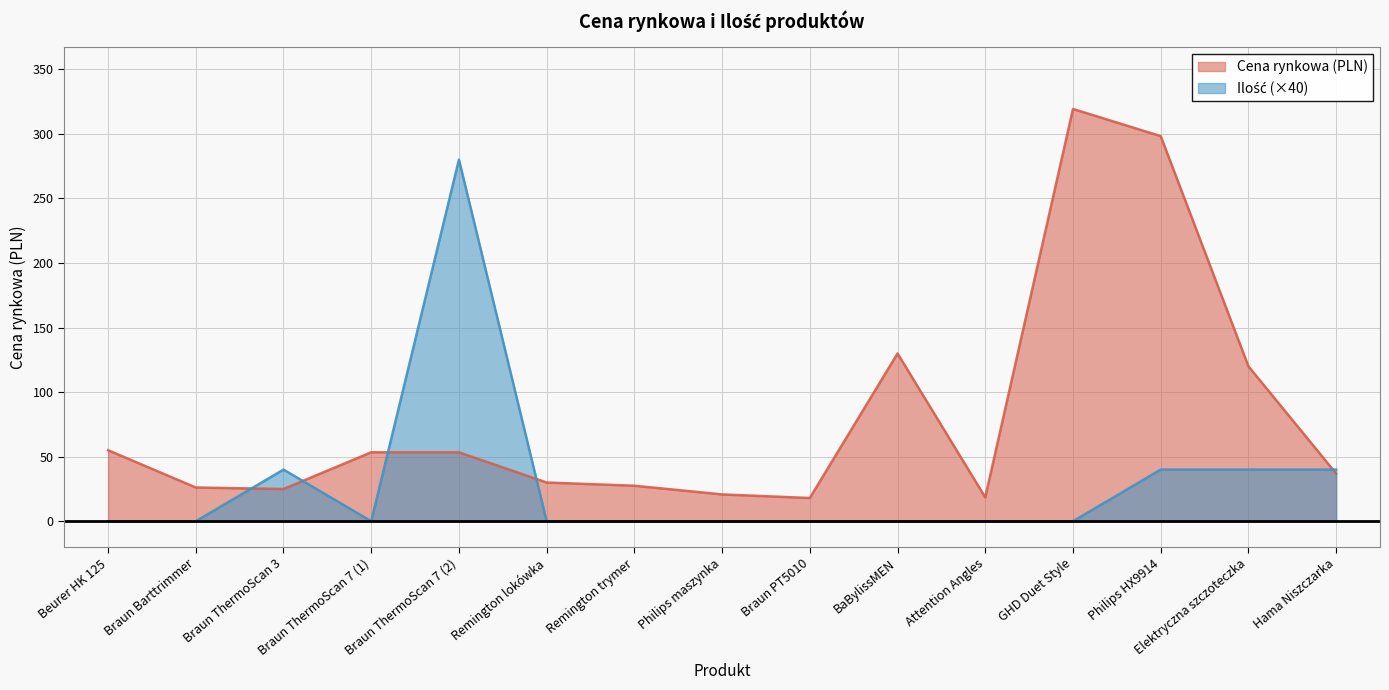

In Cena rynkowa, how many points are higher than both neighbors (excluding endpoints)?

2